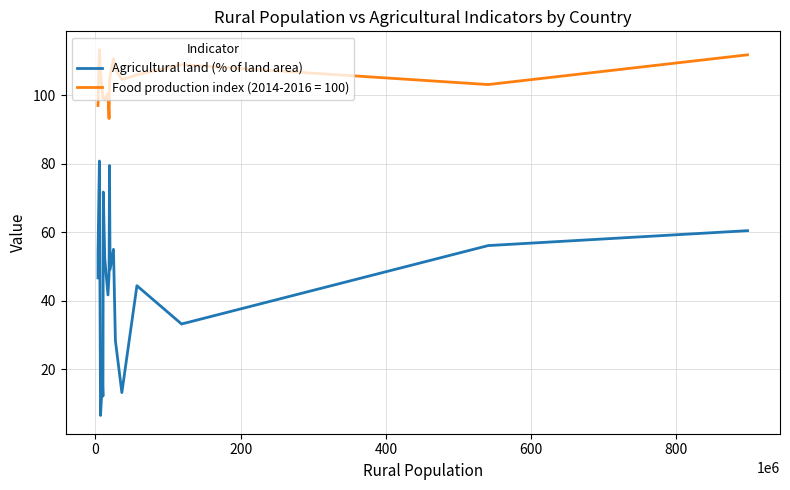

What is the difference between the maximum and minimum values in the Food production index (2014-2016 = 100) series?

20.1